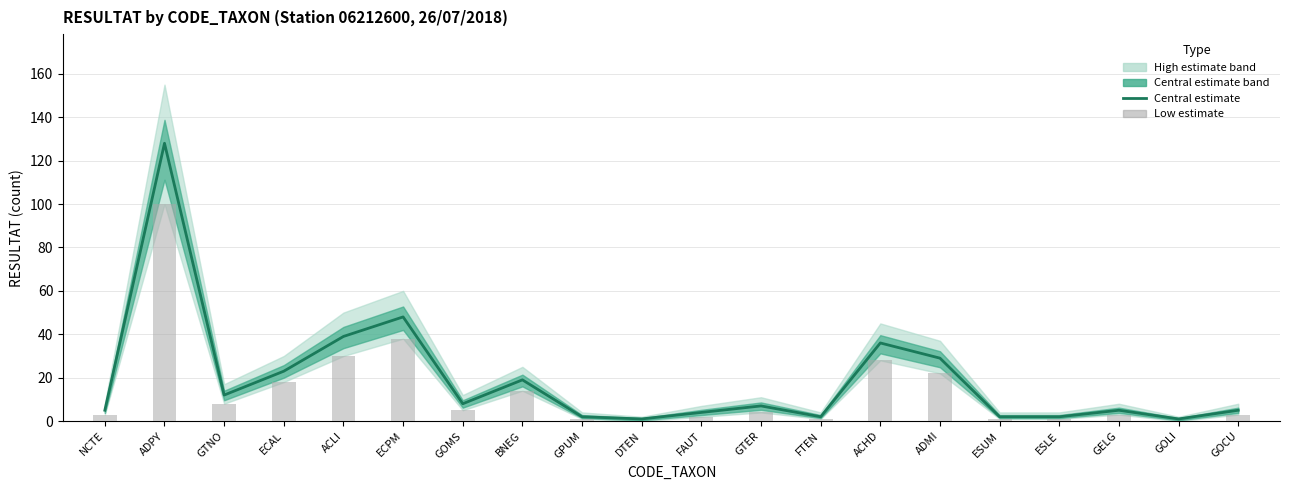

Between ACLI and FTEN, which is larger?

ACLI